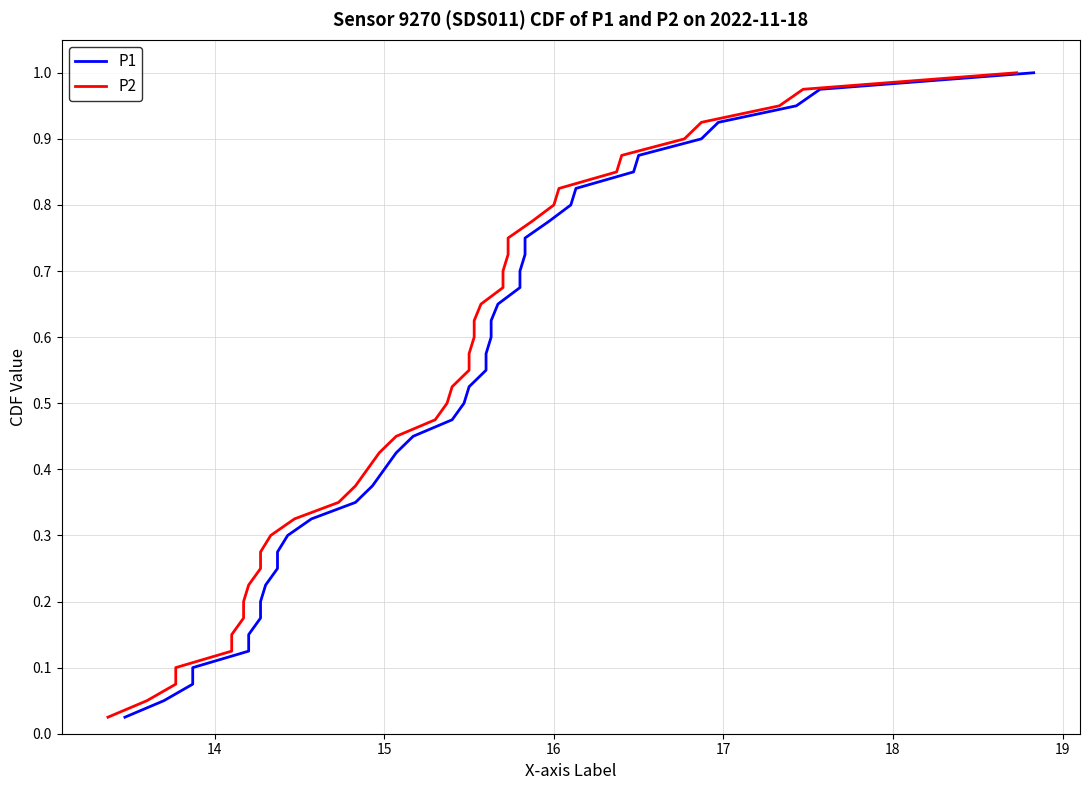

Reading right to left, what are all the values shown in this chart?

P1: 1.0	1.0	0.9	0.9	0.9	0.9	0.8	0.8	0.8	0.8	0.8	0.7	0.7	0.7	0.7	0.6	0.6	0.6	0.6	0.5	0.5	0.5	0.5	0.4	0.4	0.4	0.3	0.3	0.3	0.3	0.2	0.2	0.2	0.2	0.1	0.1	0.1	0.1	0.1	0.0
P2: 1.0	1.0	0.9	0.9	0.9	0.9	0.8	0.8	0.8	0.8	0.8	0.7	0.7	0.7	0.7	0.6	0.6	0.6	0.6	0.5	0.5	0.5	0.5	0.4	0.4	0.4	0.3	0.3	0.3	0.3	0.2	0.2	0.2	0.2	0.1	0.1	0.1	0.1	0.1	0.0